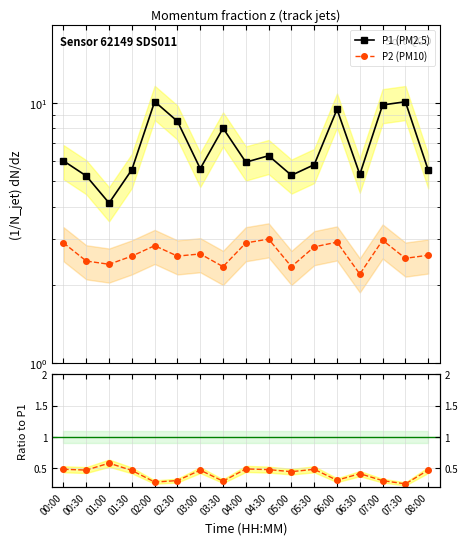

At which category is the sum across all series the highest?

02:00